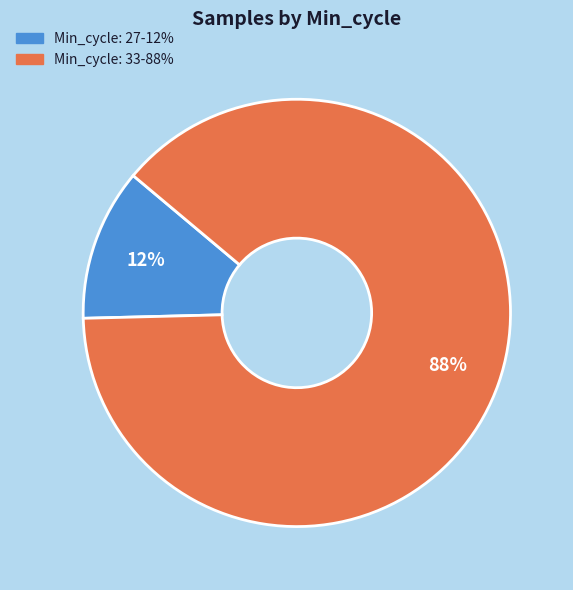

Does any single category account for the majority?

Yes